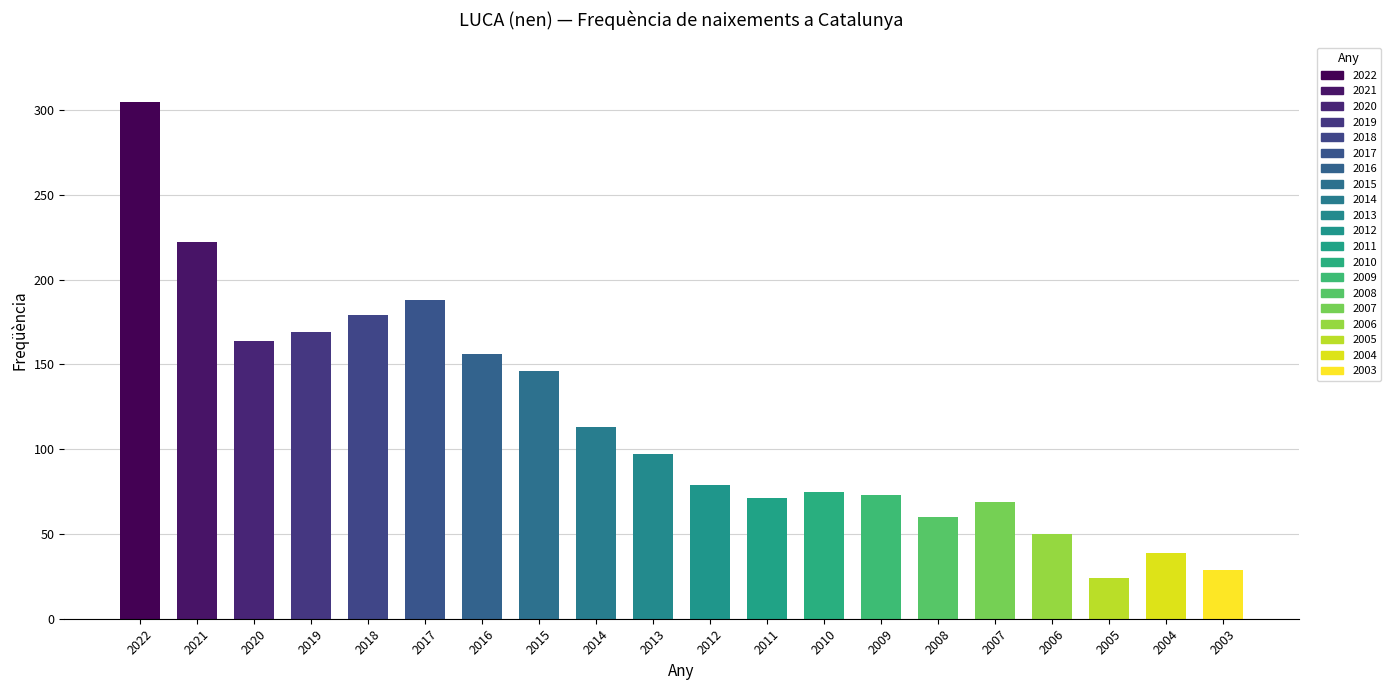

The value at 2011 is 71. True or false?

True